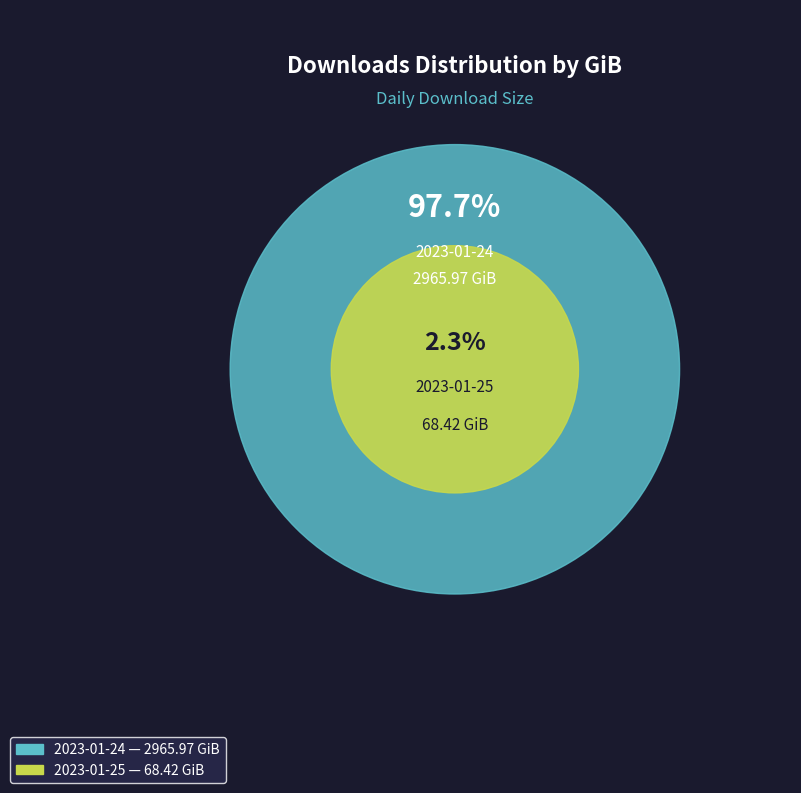

How many slices are in this pie chart?

2